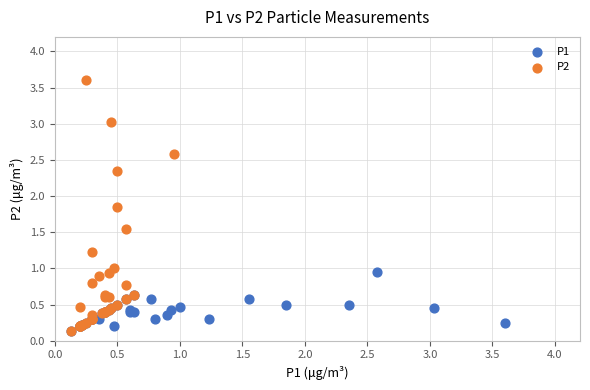

Which series contains the highest Y value?

P2